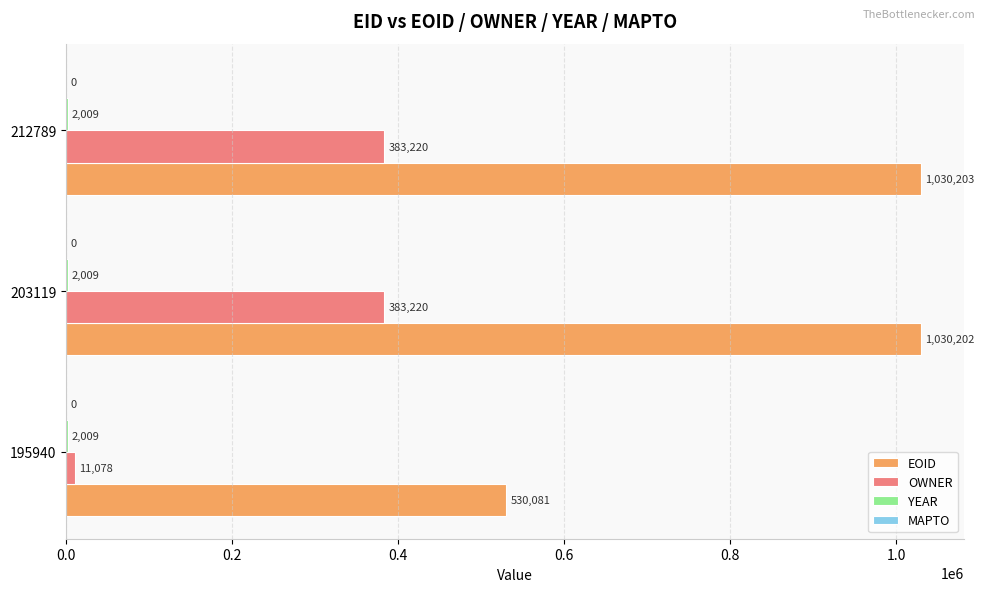

Is it true that OWNER equals 608215 at 212789?

False